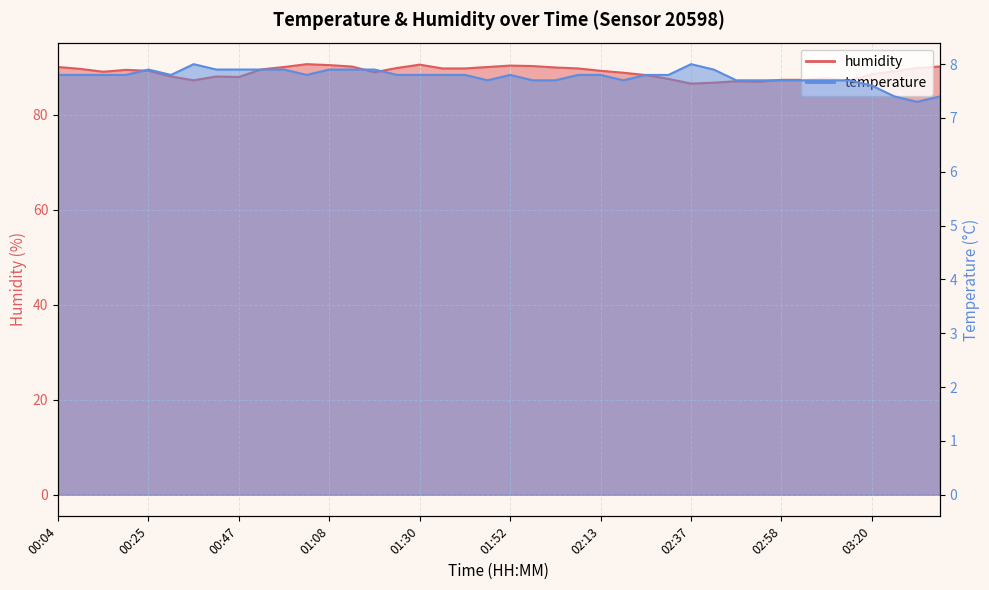

What is the value of the temperature point at the 28th from the left?

7.8